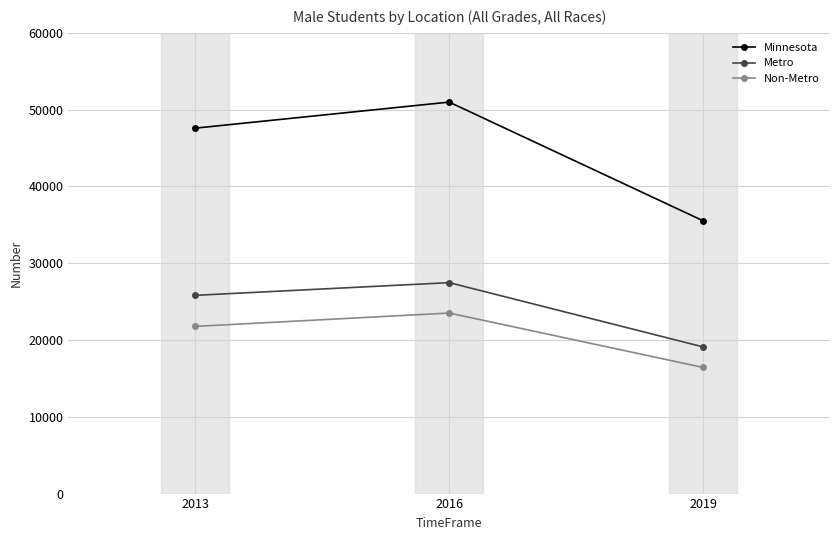

What is the spread (max minus min) of values at 2019?

19101